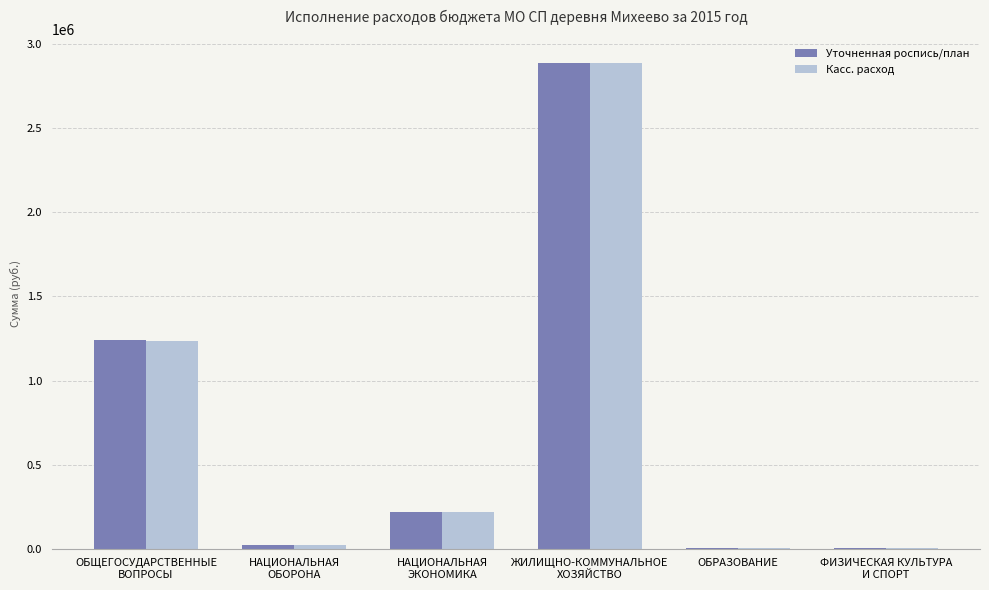

What is the maximum value for Уточненная роспись/план?

2887527.7